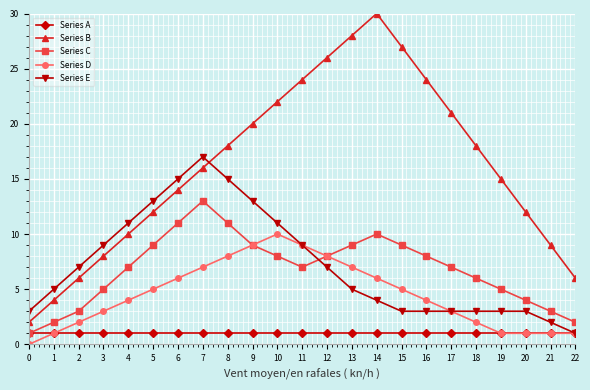

True or false: Series B and Series D cross at least once.

False